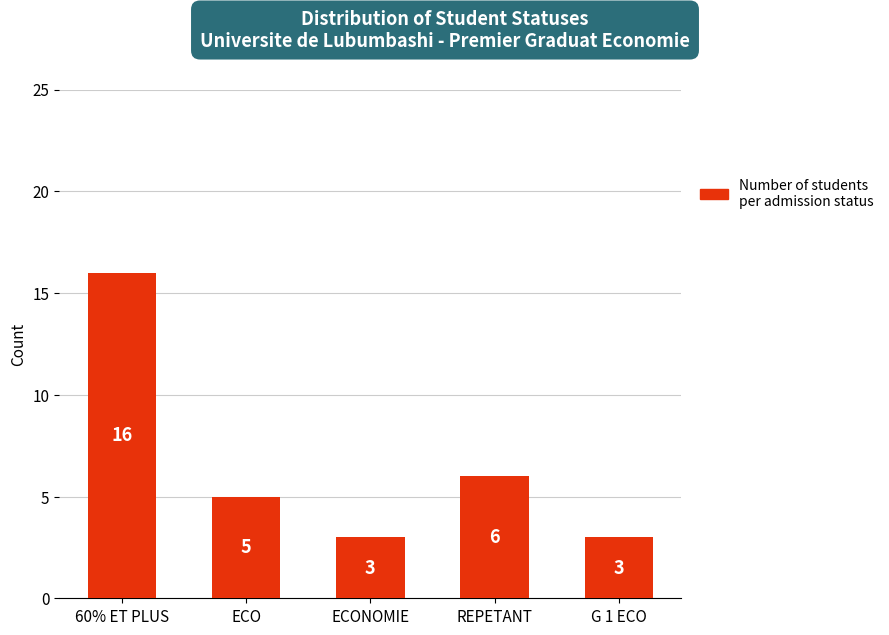

What is the minimum value shown in the chart?

3